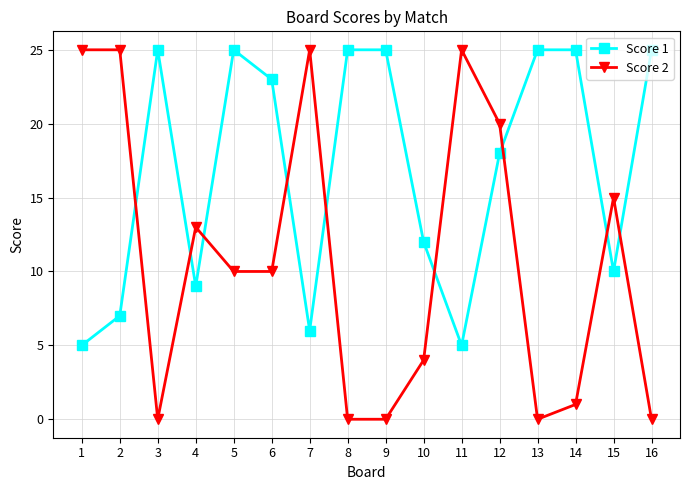

Which series ends up on top after the final intersection of Score 2 and Score 1?

Score 1